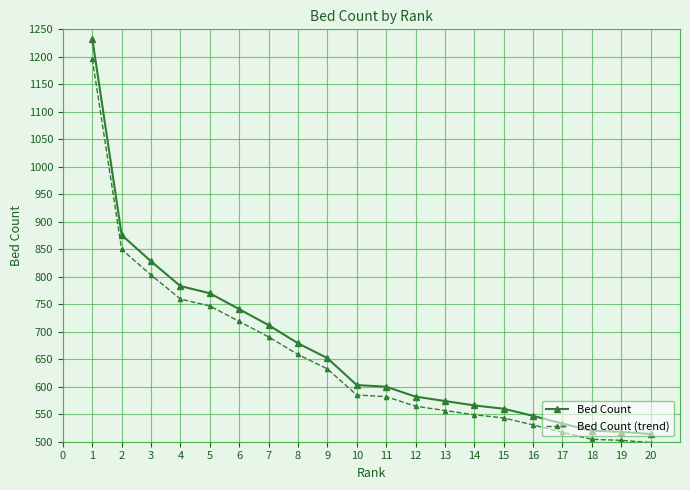

How many data points in Bed Count are less than 603?

10